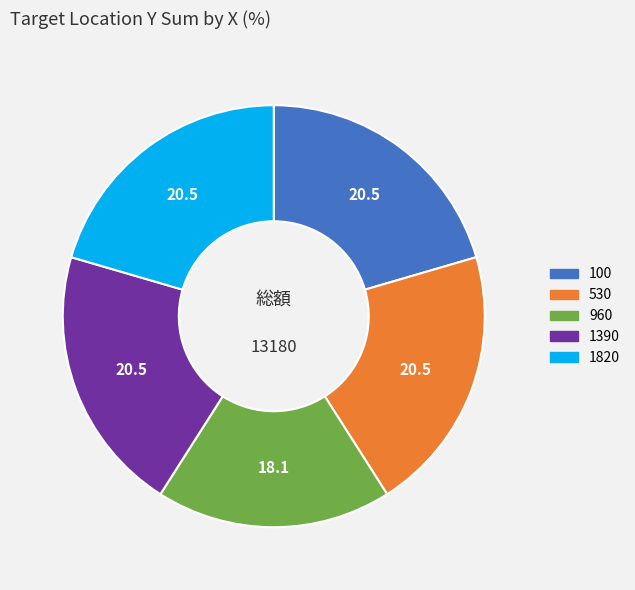

Is there any slice that represents more than half of the pie?

No